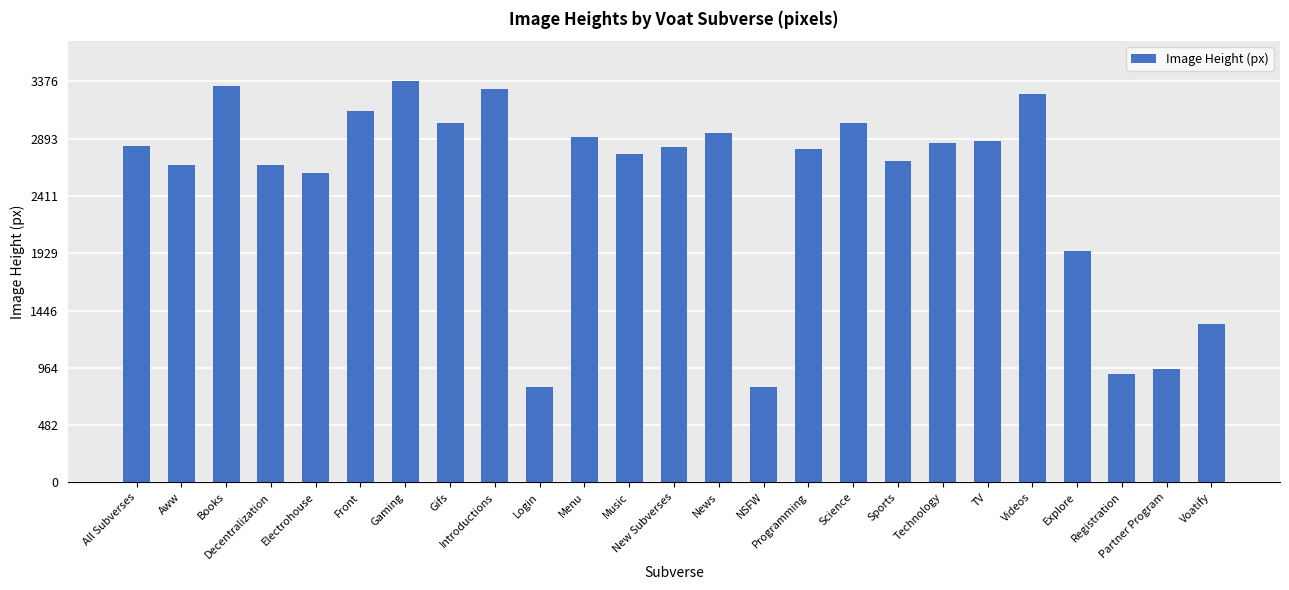

What is the value of the 17th bar from the left?

3021